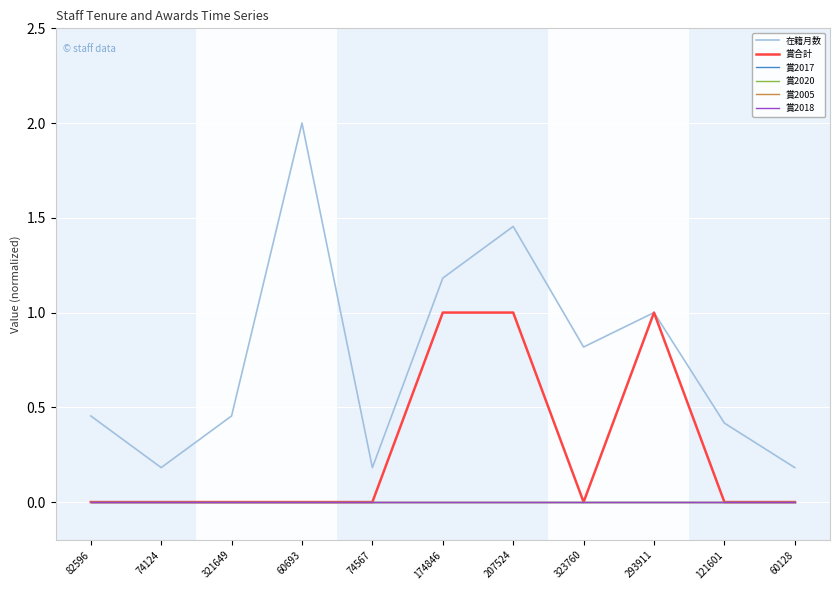

Reading left to right, what are all the values shown in this chart?

在籍月数: 82596=0.5	74124=0.2	321649=0.5	60693=2.0	74567=0.2	174846=1.2	207524=1.5	323760=0.8	293911=1.0	121601=0.4	60128=0.2
賞合計: 82596=0.0	74124=0.0	321649=0.0	60693=0.0	74567=0.0	174846=1.0	207524=1.0	323760=0.0	293911=1.0	121601=0.0	60128=0.0
賞2017: 82596=0.0	74124=0.0	321649=0.0	60693=0.0	74567=0.0	174846=0.0	207524=0.0	323760=0.0	293911=0.0	121601=0.0	60128=0.0
賞2020: 82596=0.0	74124=0.0	321649=0.0	60693=0.0	74567=0.0	174846=0.0	207524=0.0	323760=0.0	293911=0.0	121601=0.0	60128=0.0
賞2005: 82596=0.0	74124=0.0	321649=0.0	60693=0.0	74567=0.0	174846=0.0	207524=0.0	323760=0.0	293911=0.0	121601=0.0	60128=0.0
賞2018: 82596=0.0	74124=0.0	321649=0.0	60693=0.0	74567=0.0	174846=0.0	207524=0.0	323760=0.0	293911=0.0	121601=0.0	60128=0.0